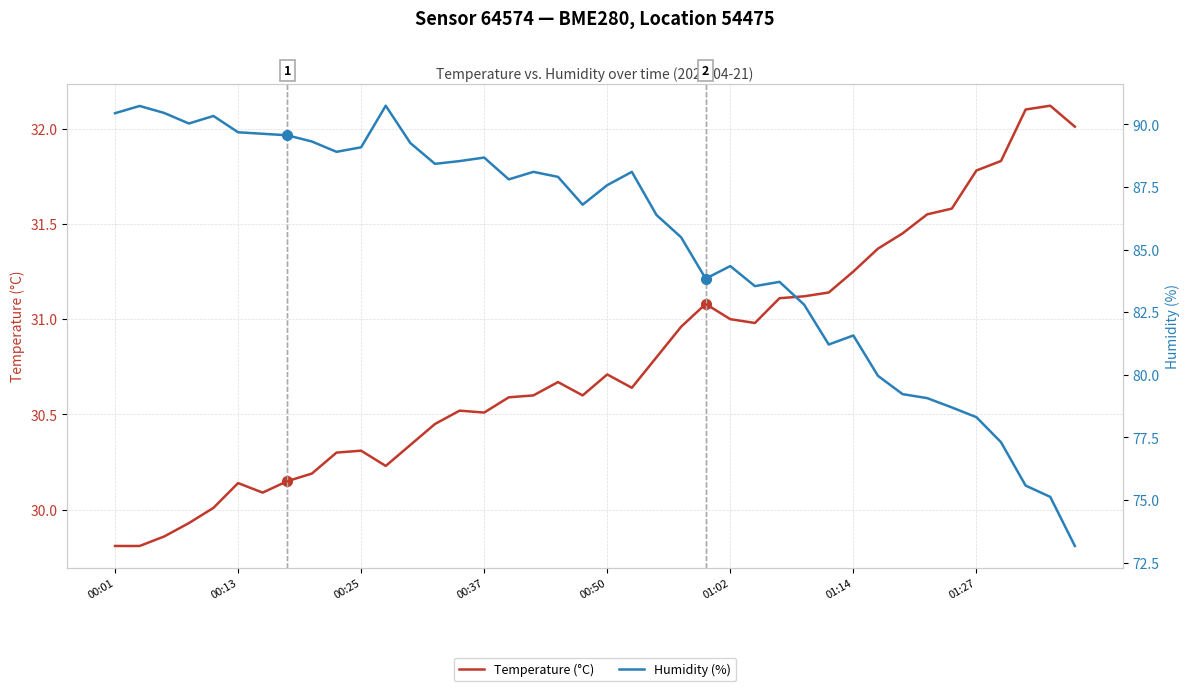

Where does the Humidity (%) series first go above 87?

00:01